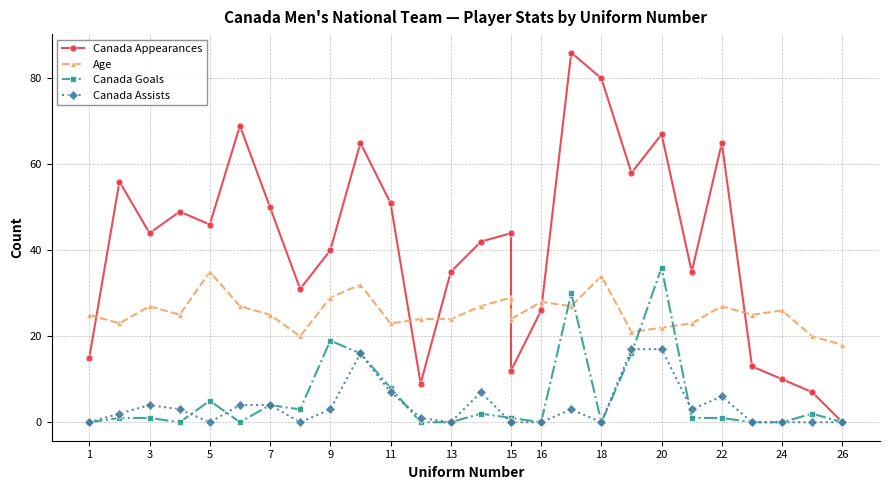

The Canada Assists series shows 5 at 24. True or false?

False